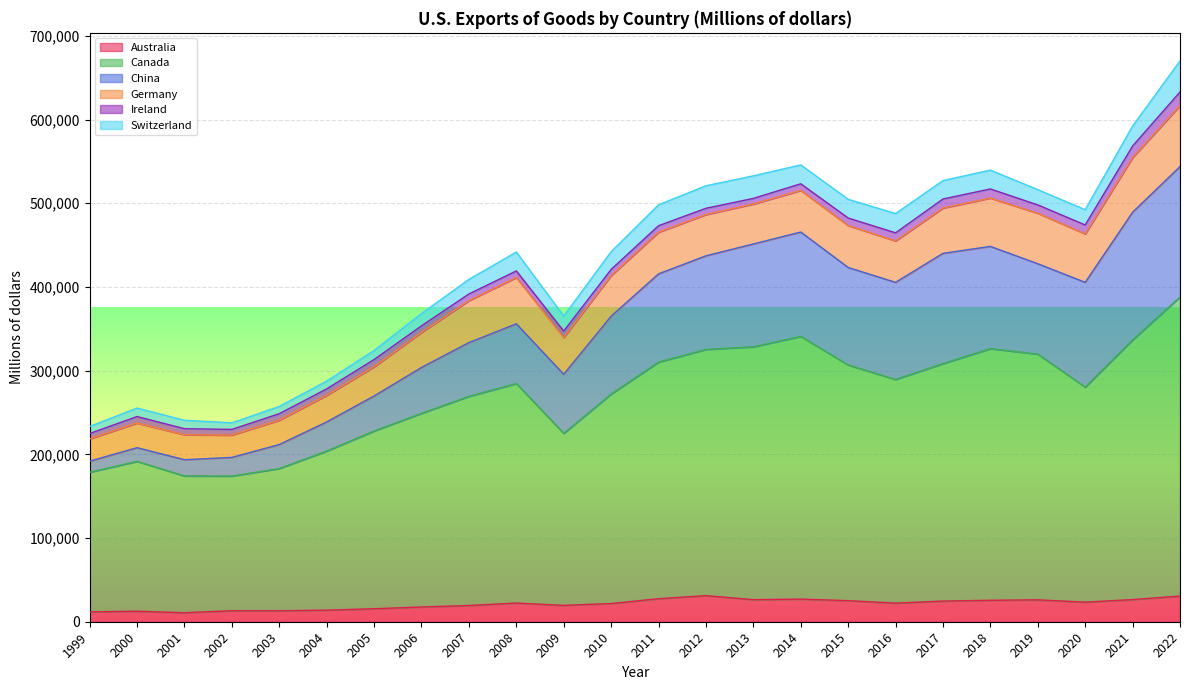

How many interior local peaks does the China series have?

4